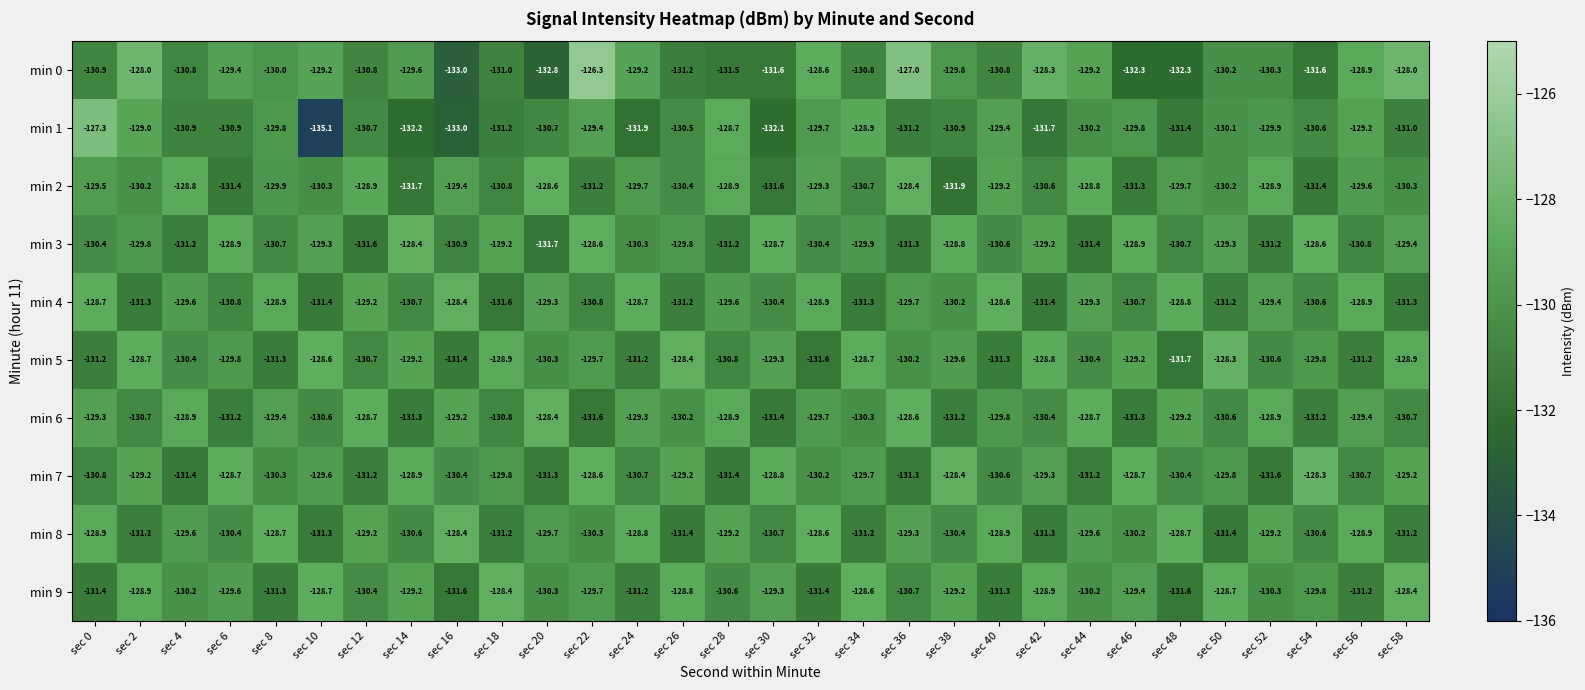

What is the minimum value for min 1?

-135.1